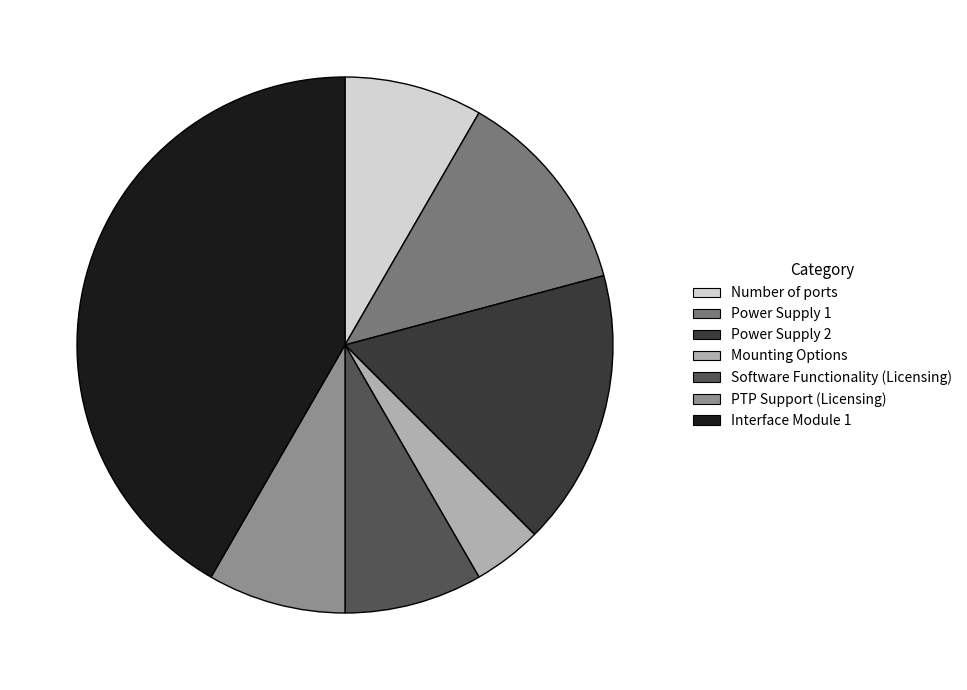

Rank the categories by value from lowest to highest.

Mounting Options, Number of ports, Software Functionality (Licensing), PTP Support (Licensing), Power Supply 1, Power Supply 2, Interface Module 1